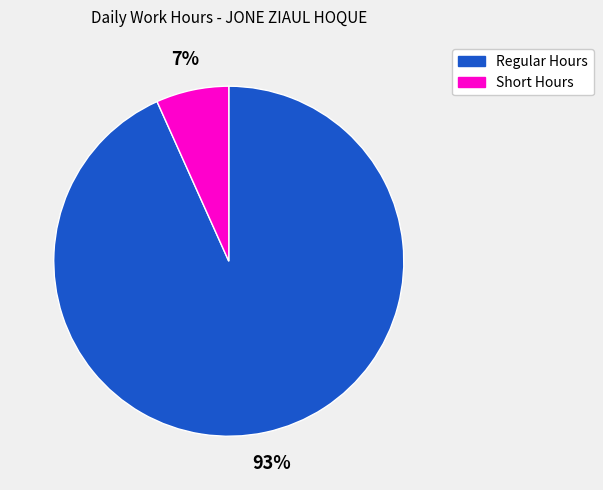

Does any single category account for the majority?

Yes